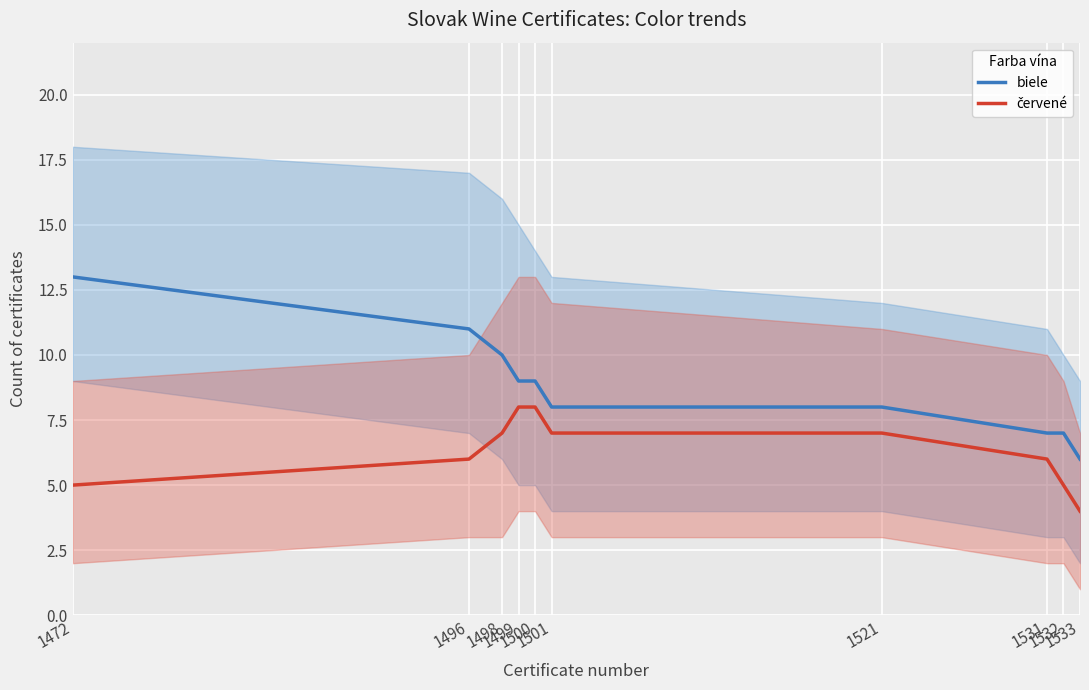

True or false: biele has a value of 3 at 1531.

False